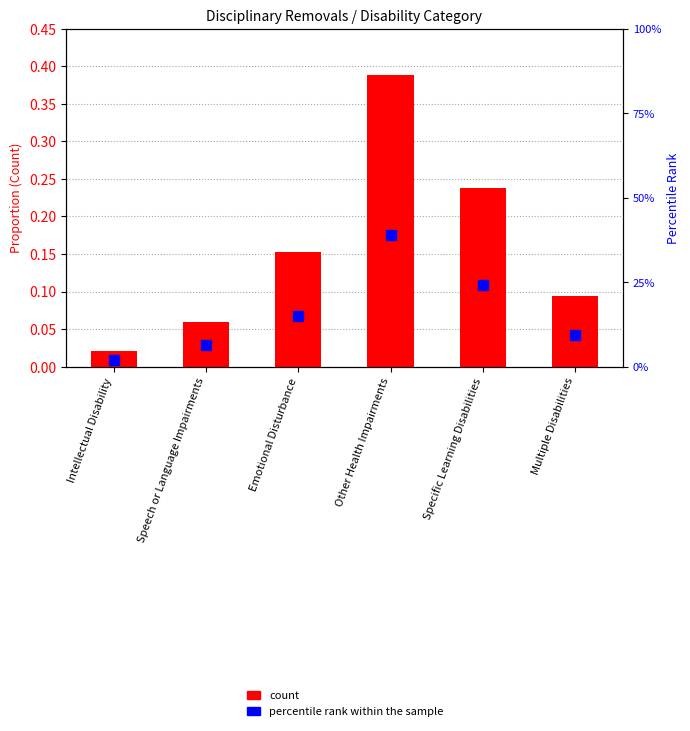

What is the difference between the second highest and second lowest values in the percentile rank within the sample series?

0.2